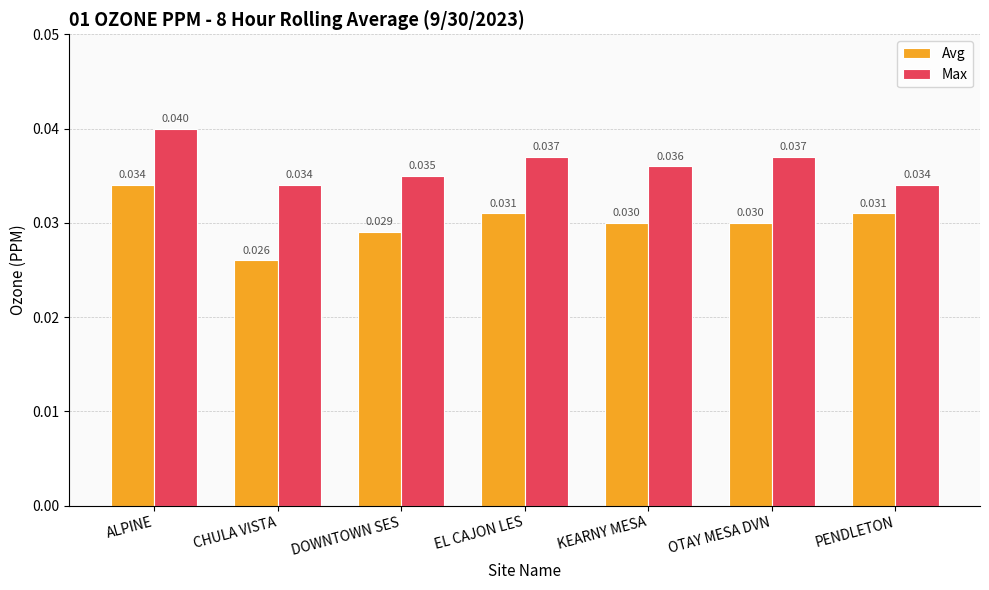

How many data points does each series have?

7